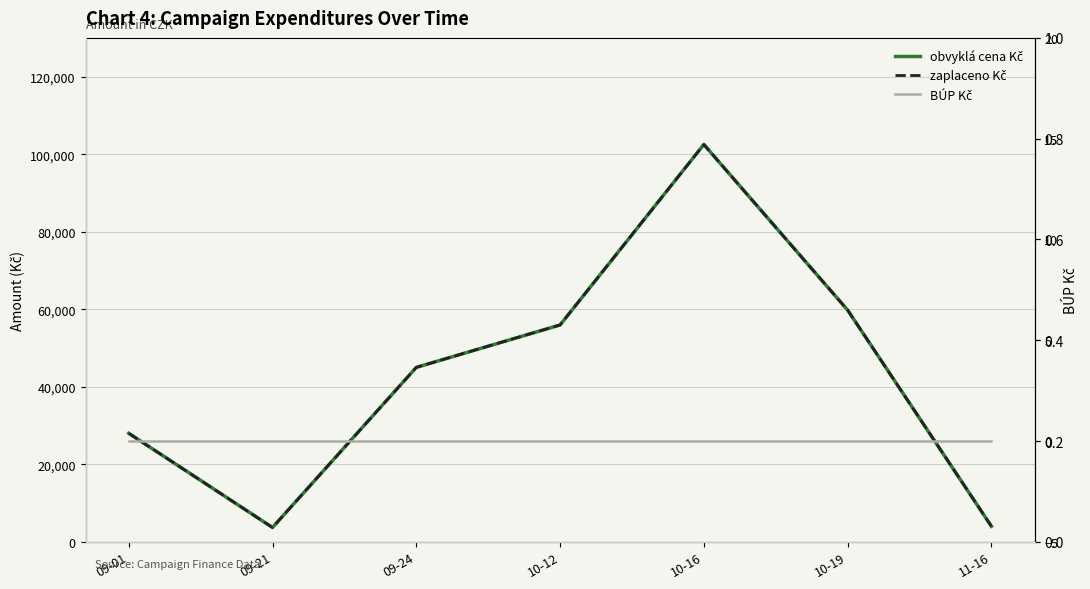

What is the greatest value displayed?

102500